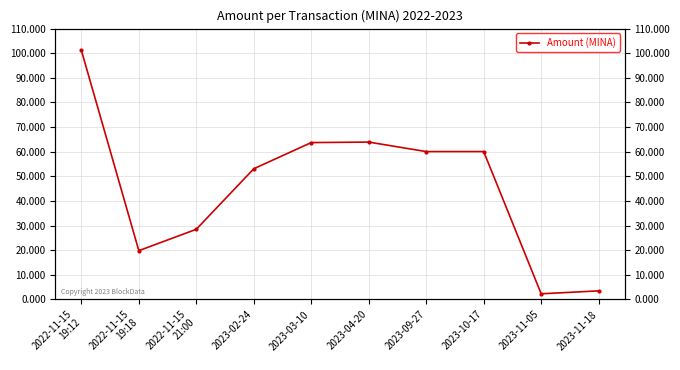

What is the sum of the values at 2022-11-15
19:12 and 2022-11-15
19:18?

121.0